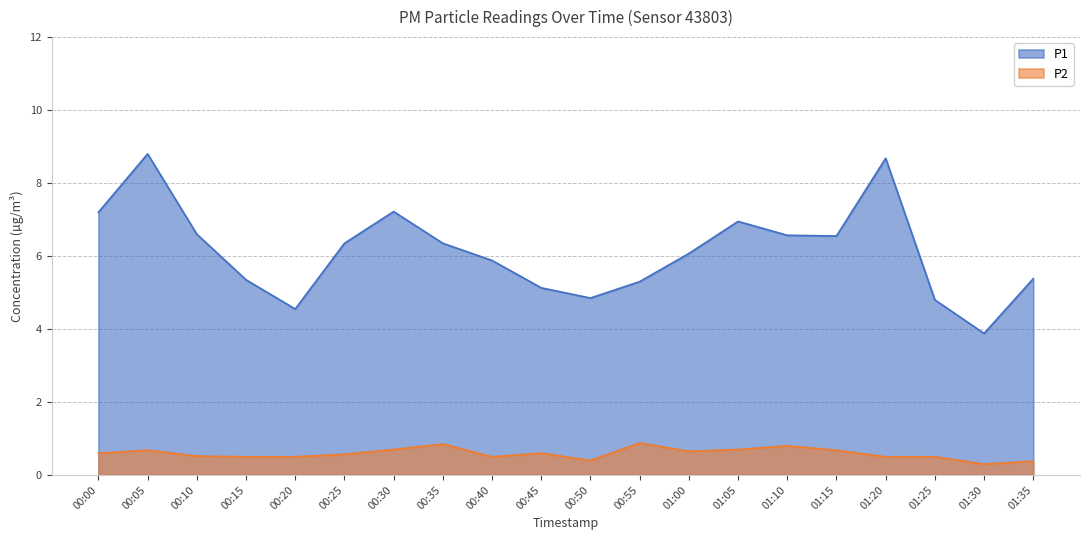

How many lines are shown in the chart?

2